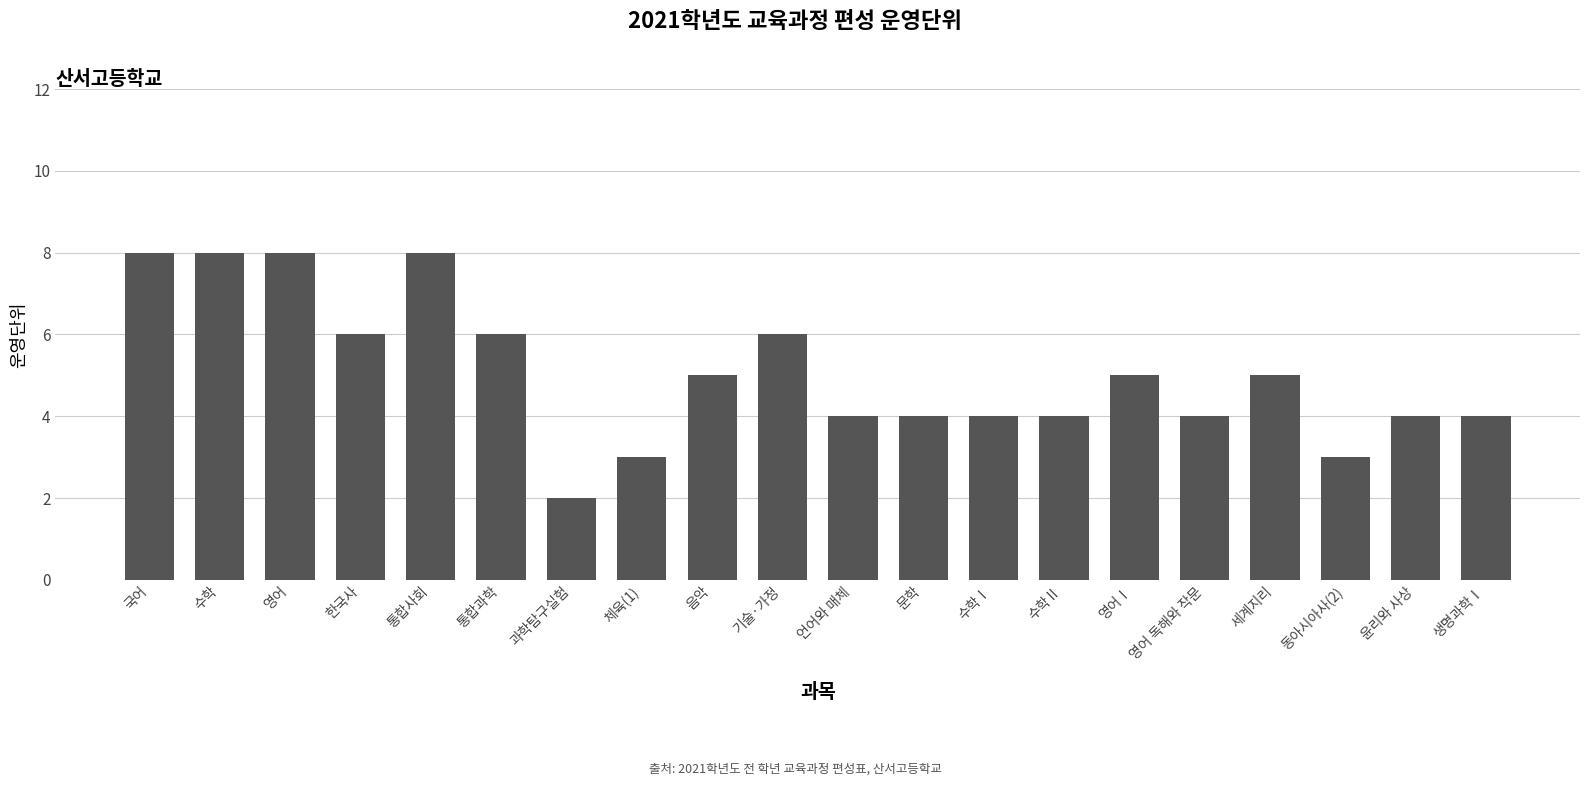

Reading left to right, transcribe all the data shown in this chart.

8	8	8	6	8	6	2	3	5	6	4	4	4	4	5	4	5	3	4	4